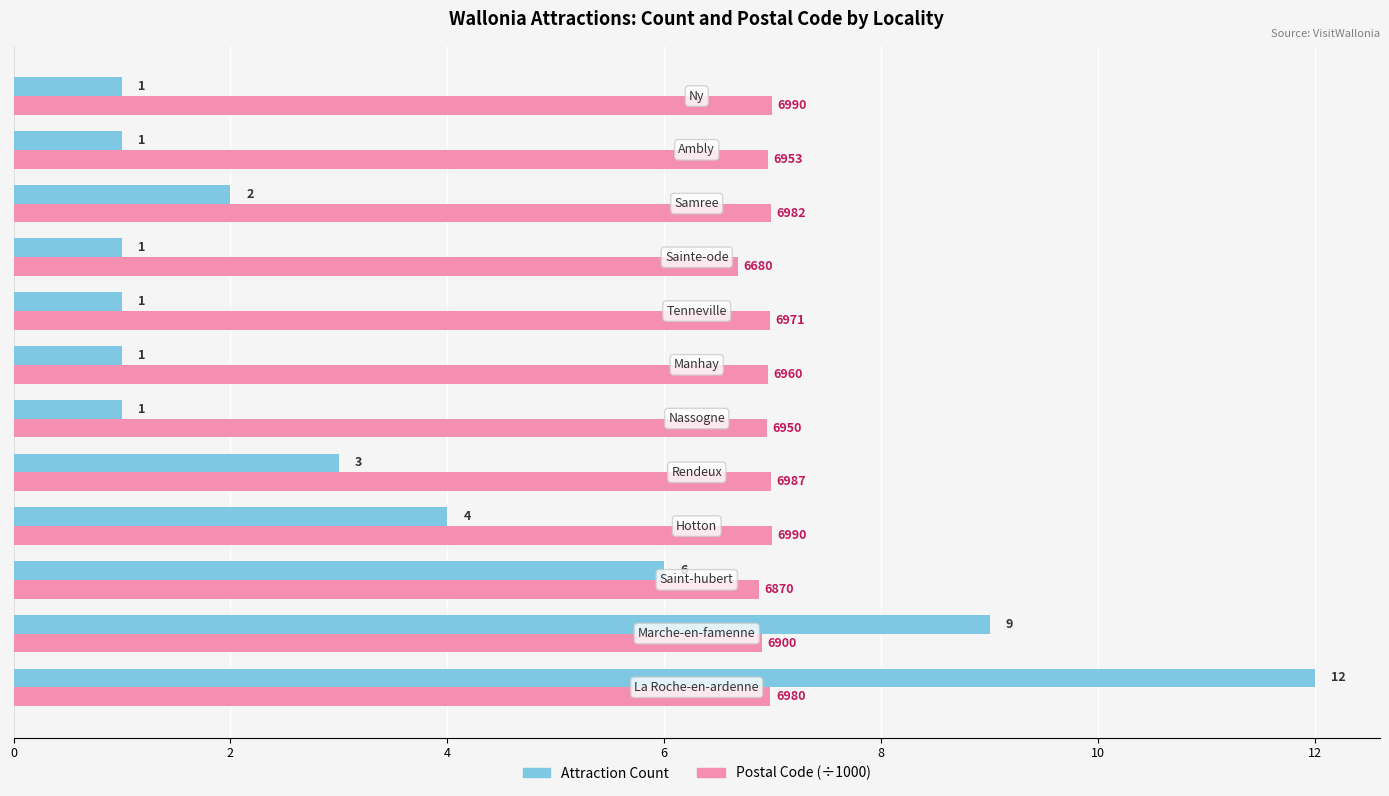

What is the average value of the Attraction Count series?

3.5